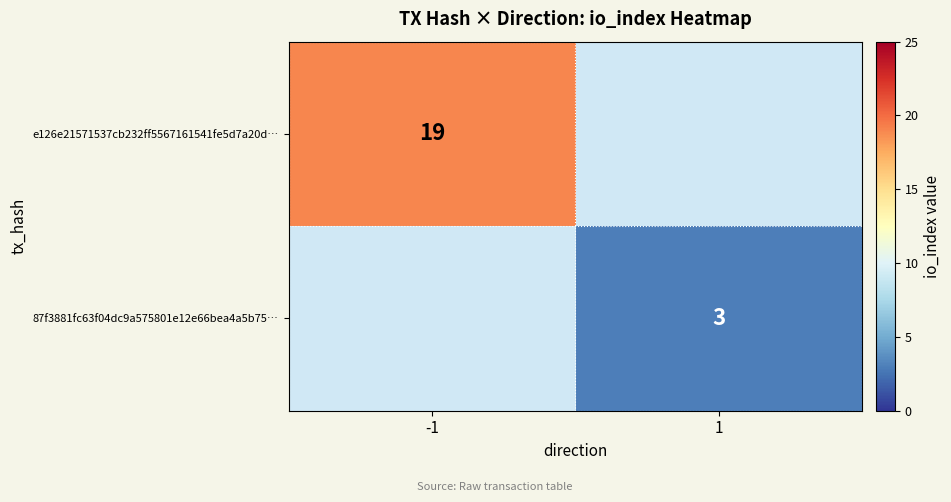

The 87f3881fc63f04dc9a575801e12e66bea4a5b75… series shows 3 at 1. True or false?

True